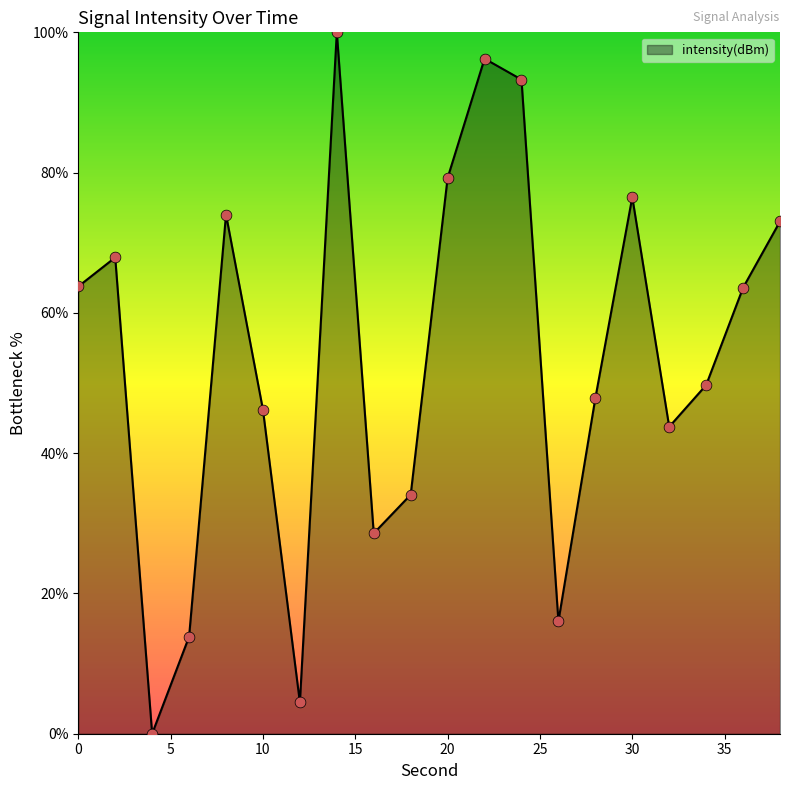

What is the difference between the maximum and minimum values?

100.0